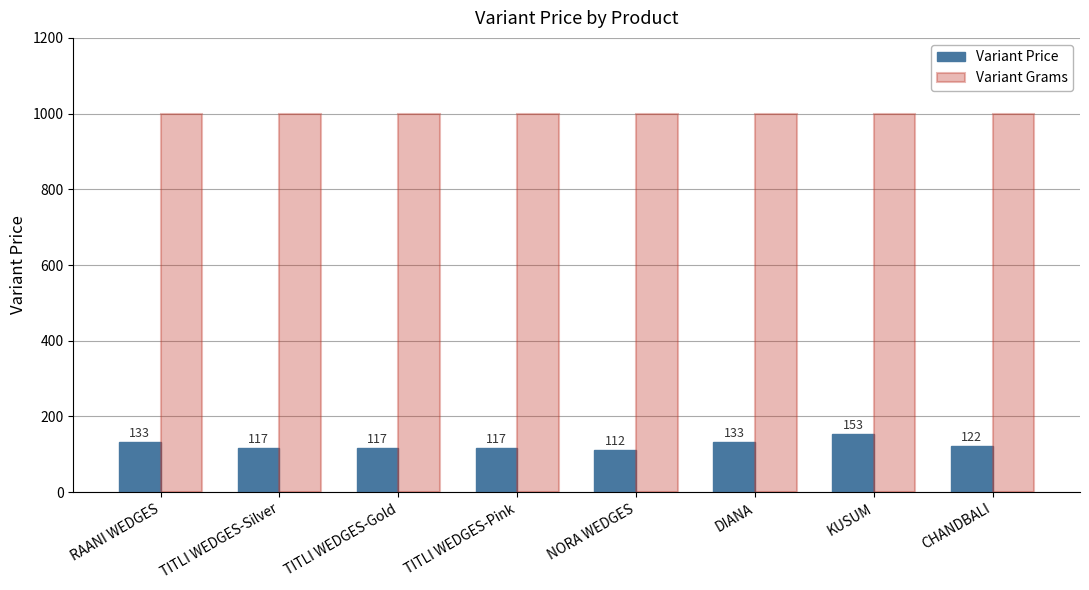

What is the greatest value displayed?

1000